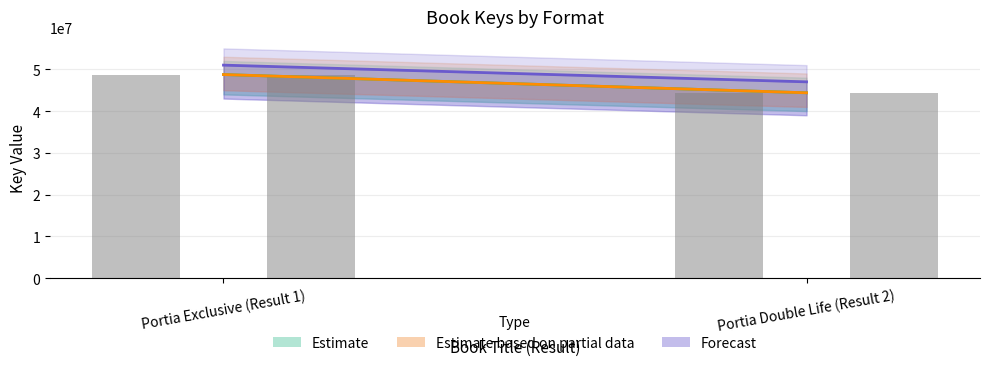

Is it true that Trade Paperback equals 44379193 at Portia Double Life (Result 2)?

True